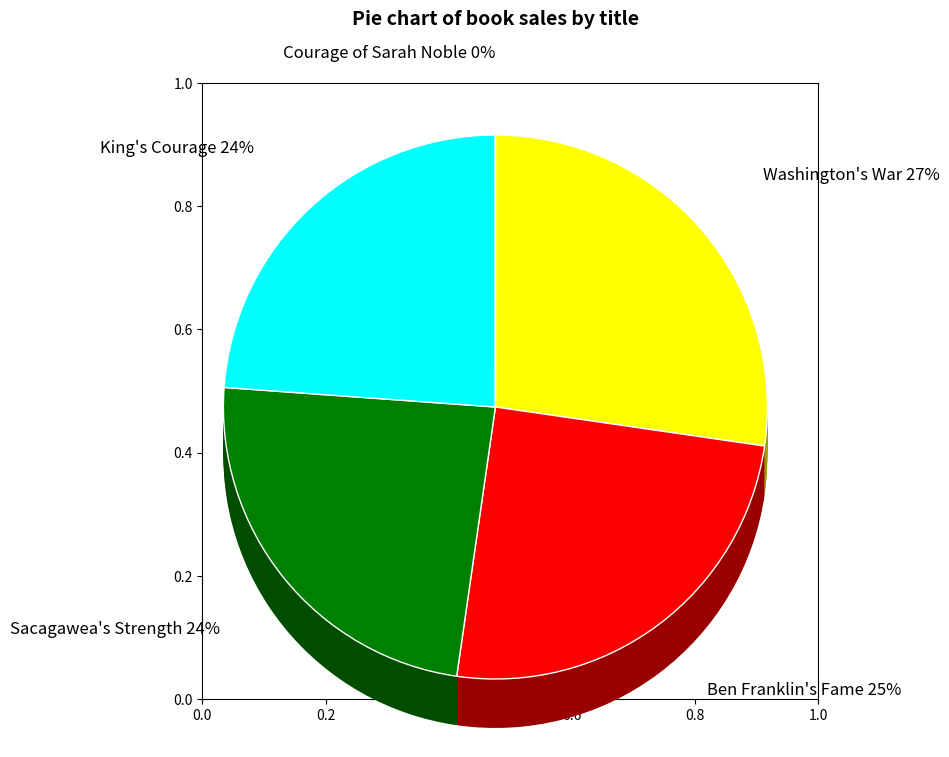

Combined, what portion of the pie is Washington's War and Courage of Sarah Noble?

27.3%